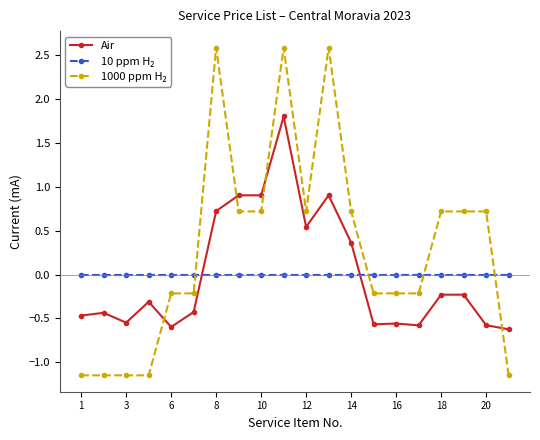

What is the difference between the second highest and minimum values in the Air series?

1.5